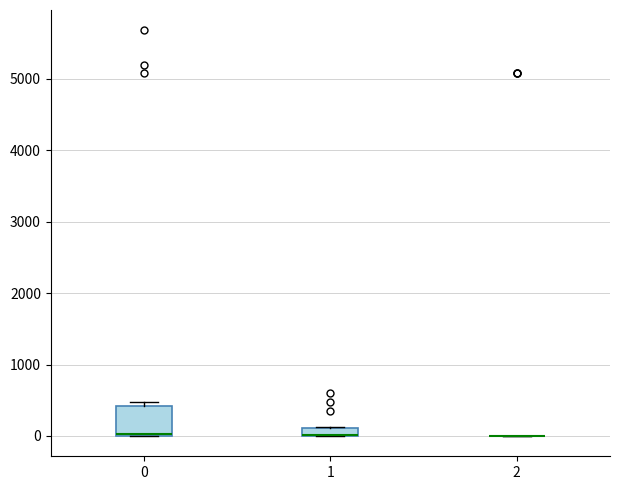

Where is the upper edge of the box at x = 1 on the y-axis? The values are not printed on the chart, so give them approximately, as read against the axis.

100